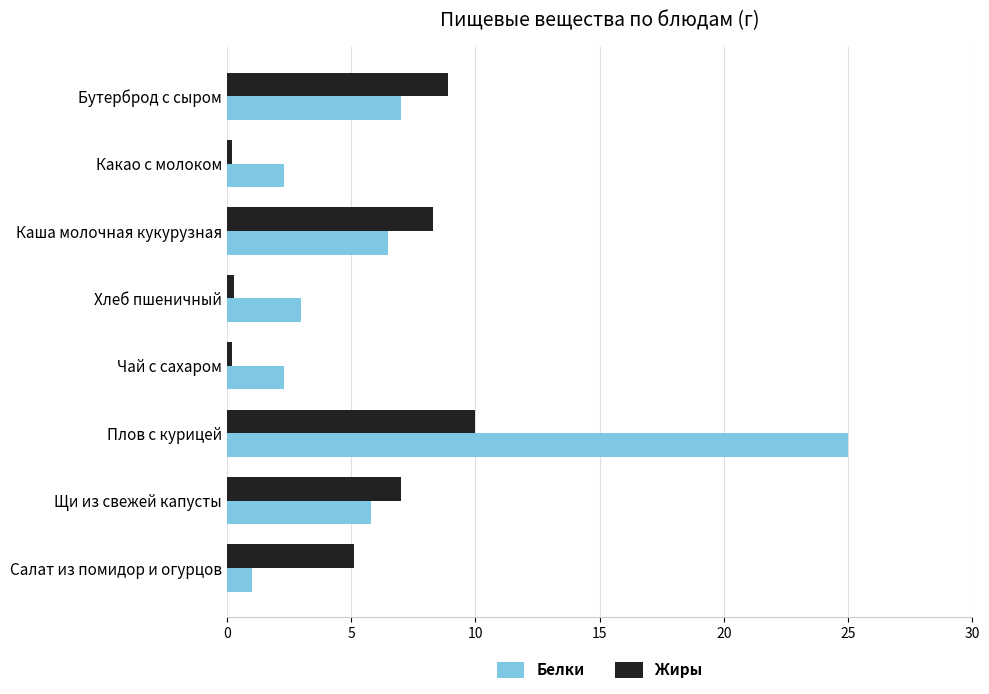

What is the spread (max minus min) of values at Плов с курицей?

15.0